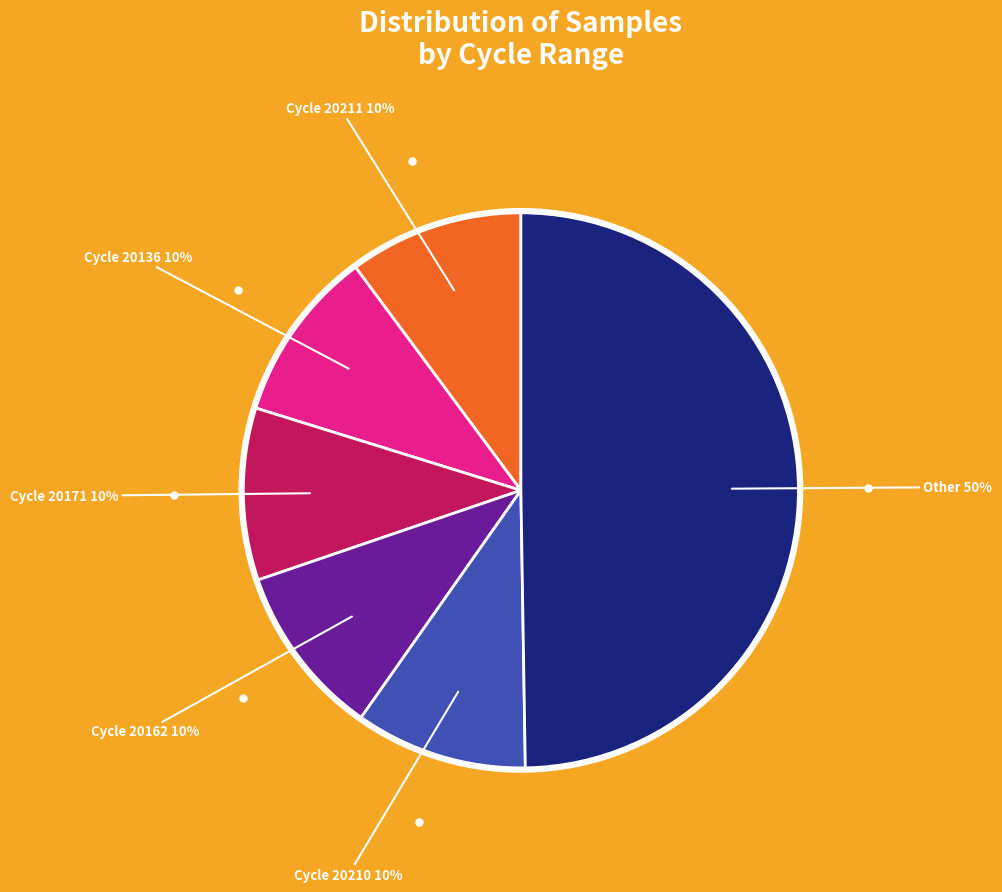

To the nearest percent, what is the average slice percentage?

17%